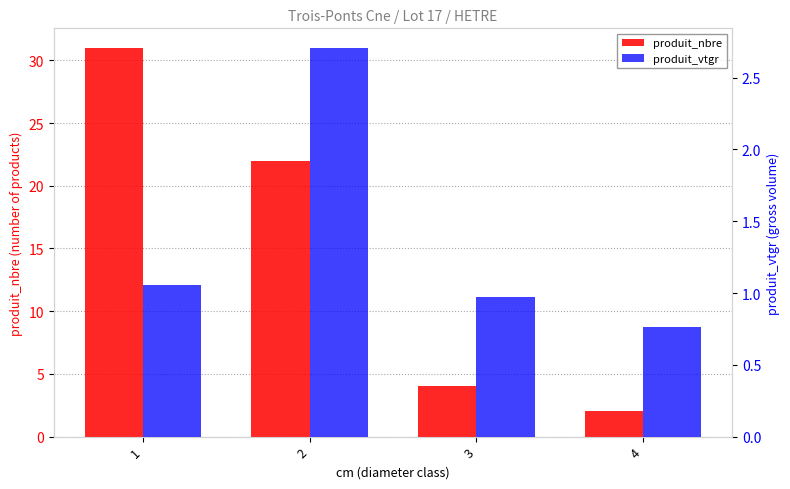

Which category has the lowest value across all series?

4